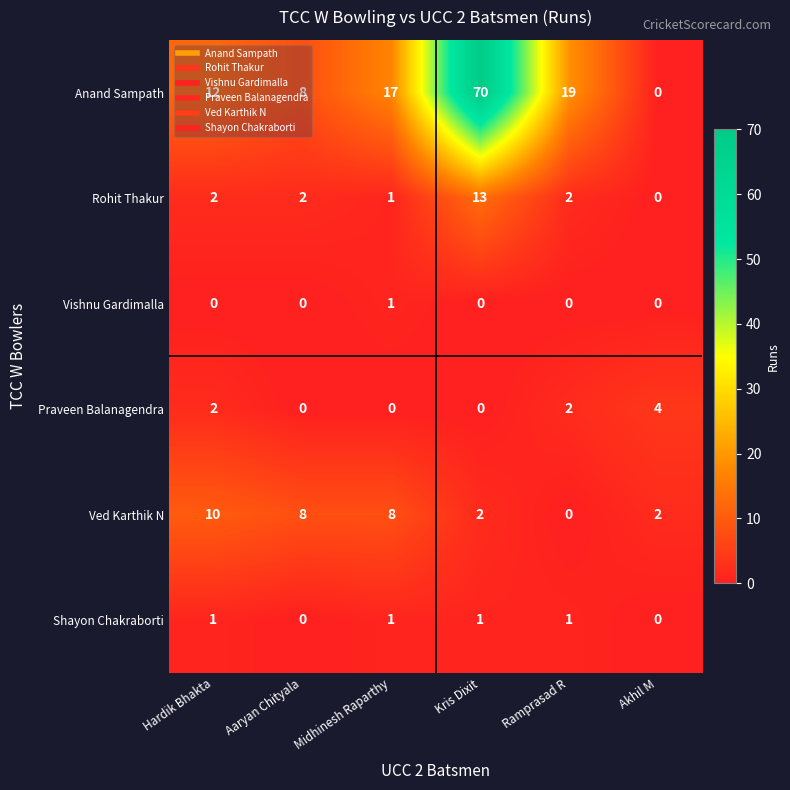

At how many categories does at least one series exceed 56?

1